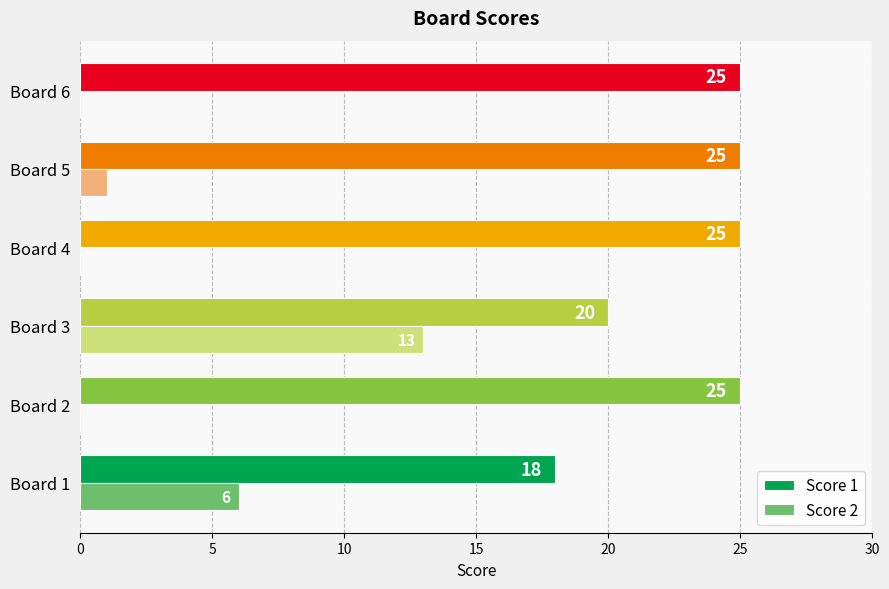

What is the sum of all Score 1 values?

138